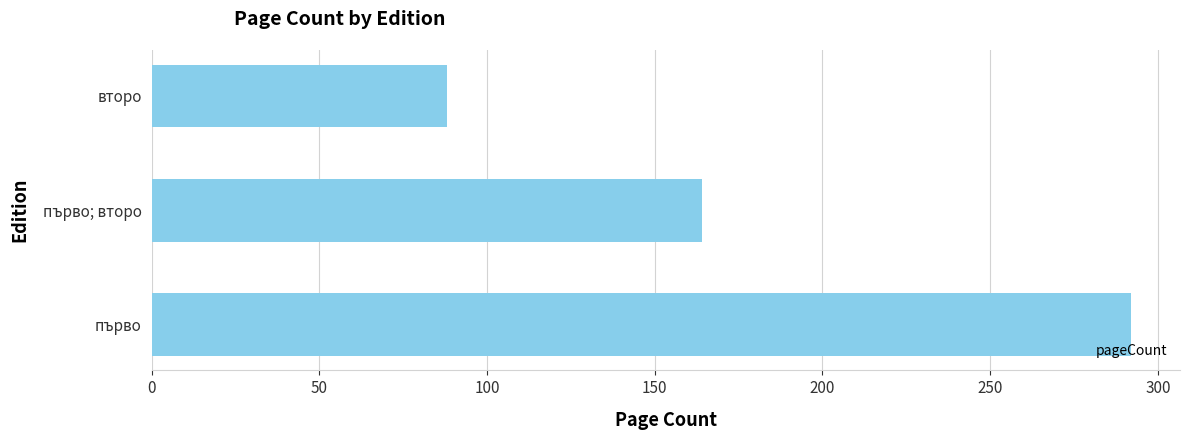

Reading bottom to top, what are all the values shown in this chart?

първо=292	първо; второ=164	второ=88